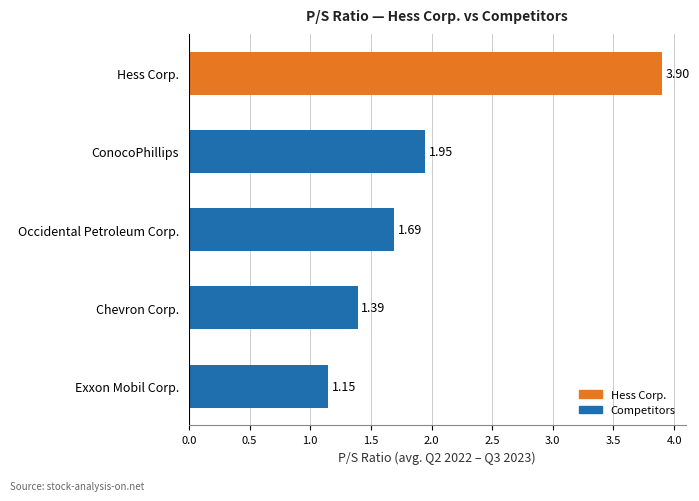

What is the ratio of the value at Occidental Petroleum Corp. to the value at Chevron Corp.?

1.2